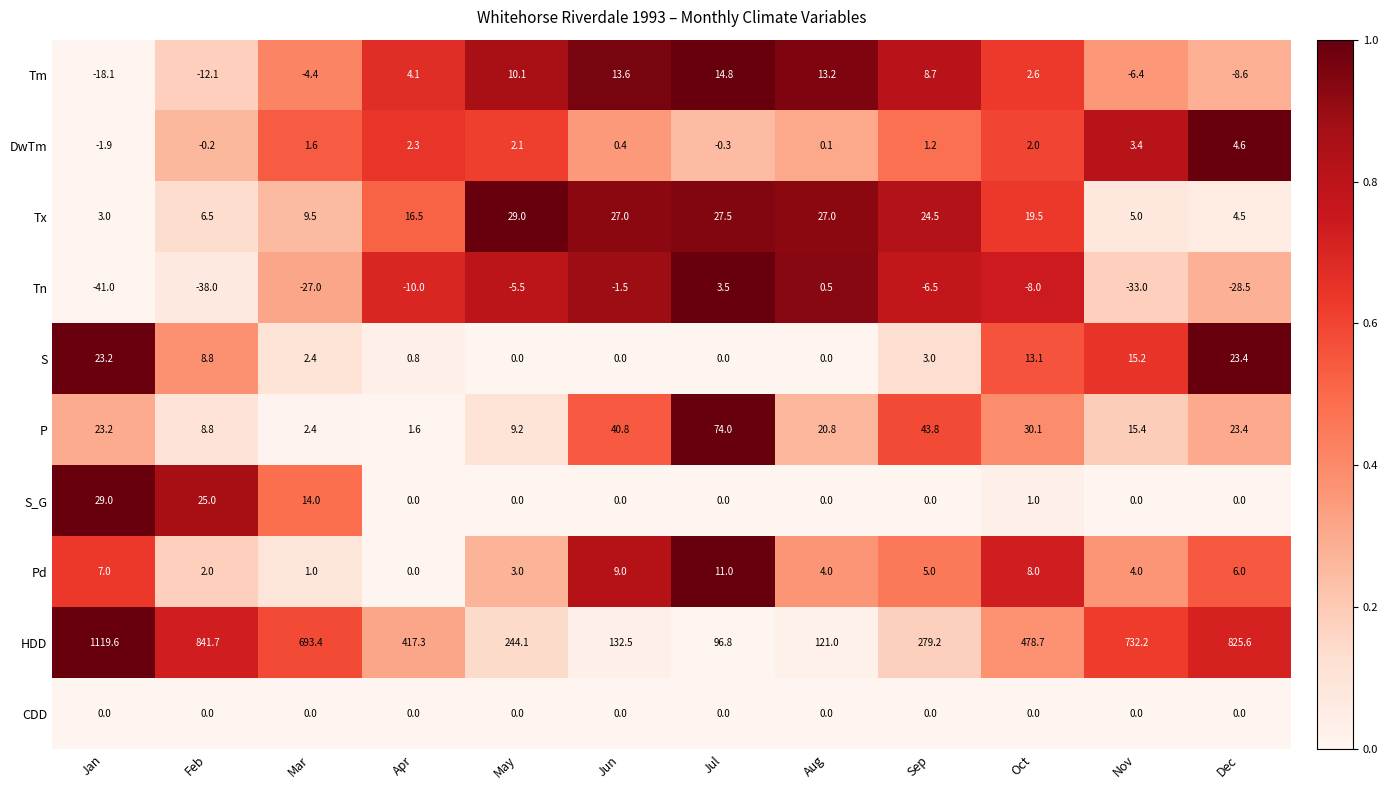

How many positive values does the DwTm series have?

9